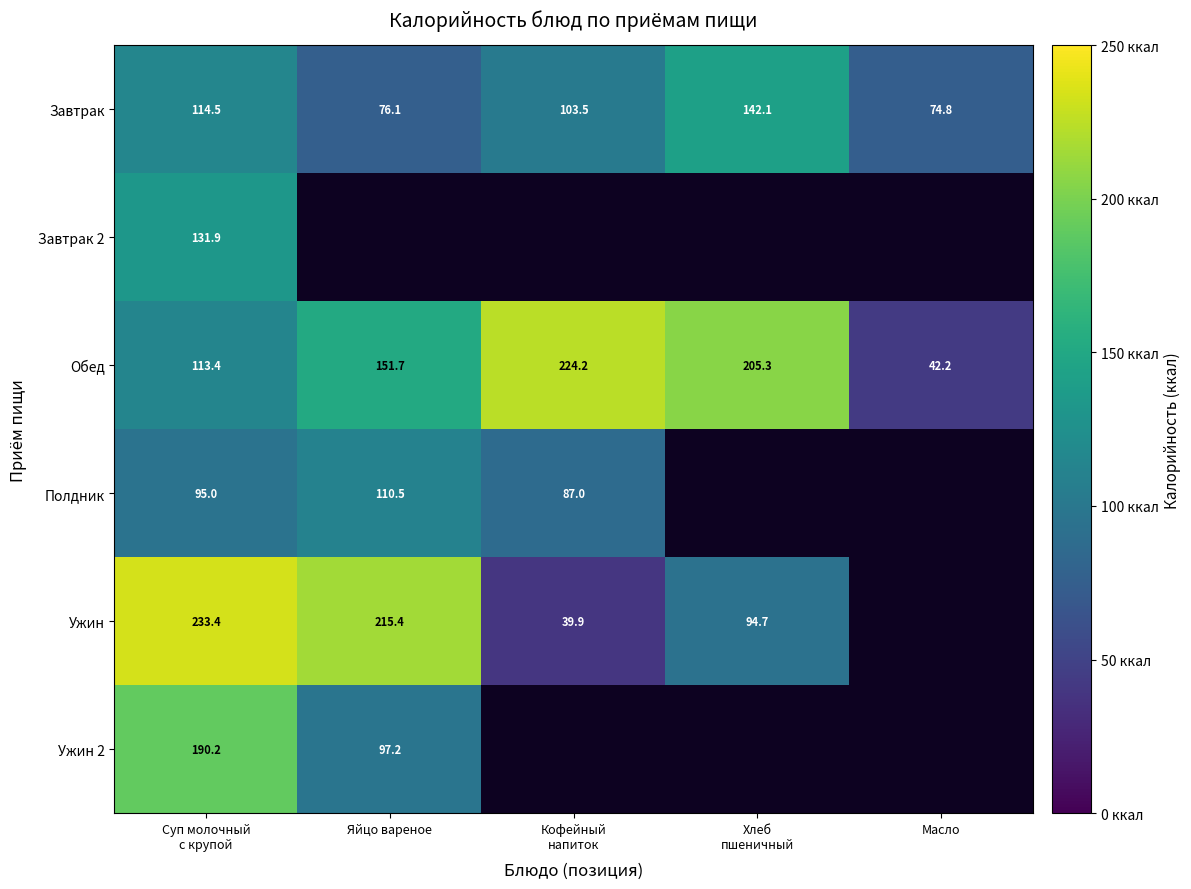

What is the sum of all Обед values?

736.8